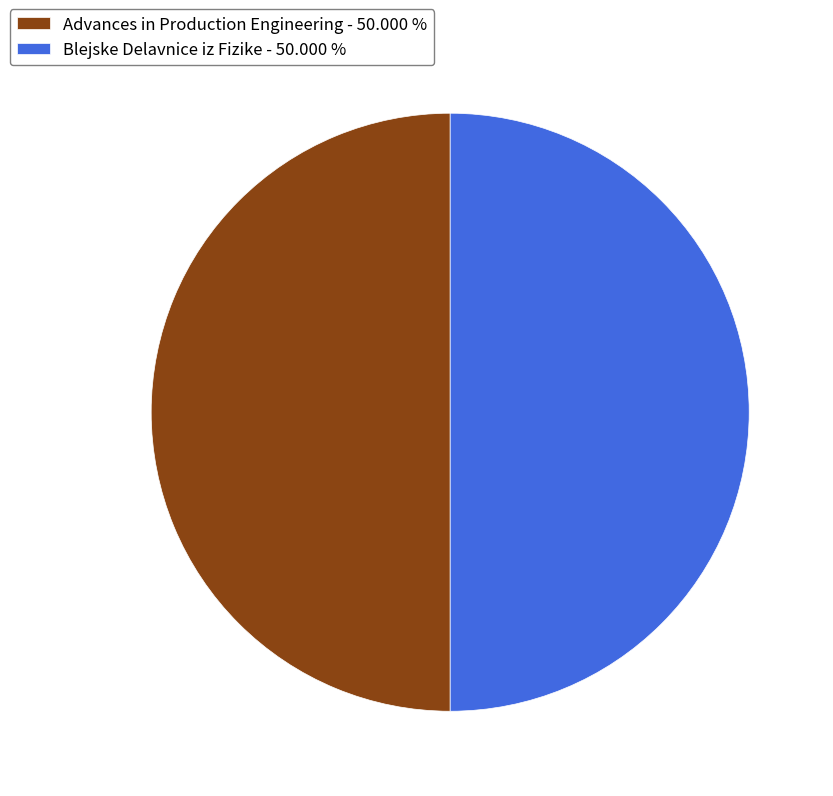

Do Advances in Production Engineering - 50.000 % and Blejske Delavnice iz Fizike - 50.000 % together represent more than half of the pie?

Yes